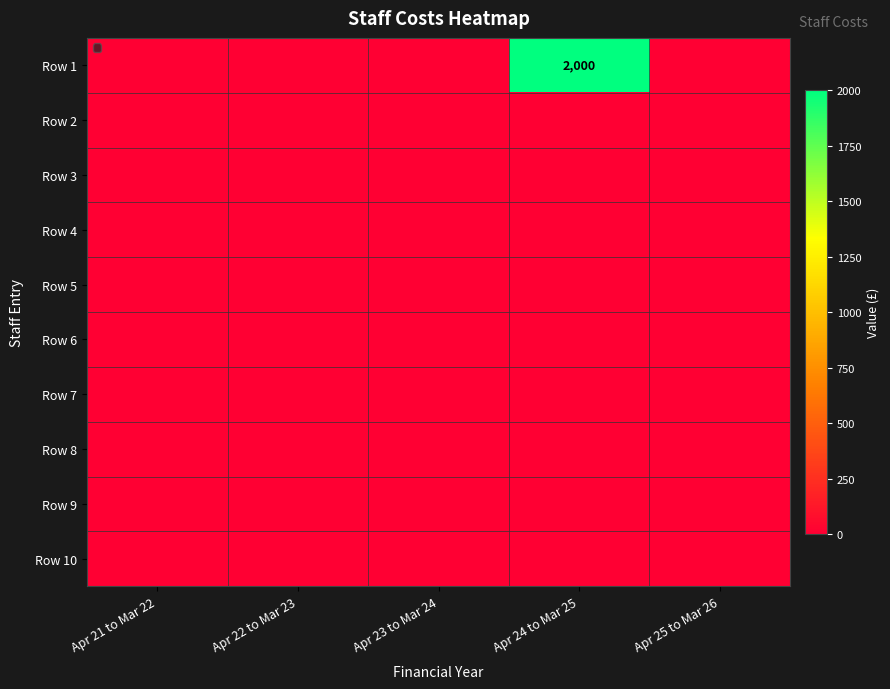

Is it true that Row 4 equals 0 at Apr 21 to Mar 22?

True